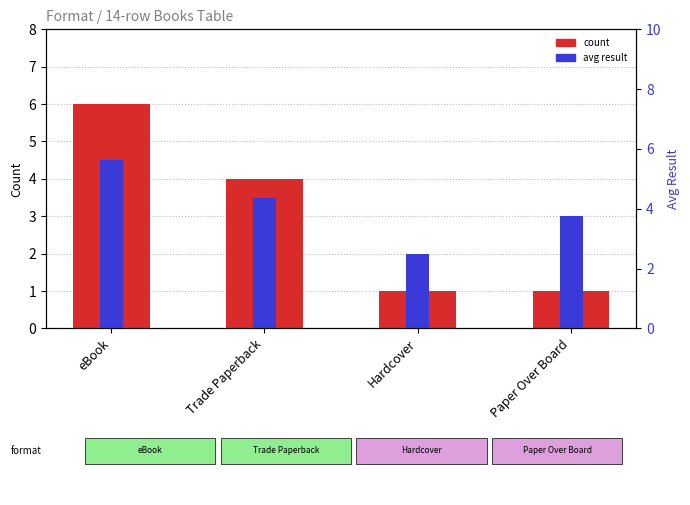

What is the label of the 2nd bar from the right?

Hardcover